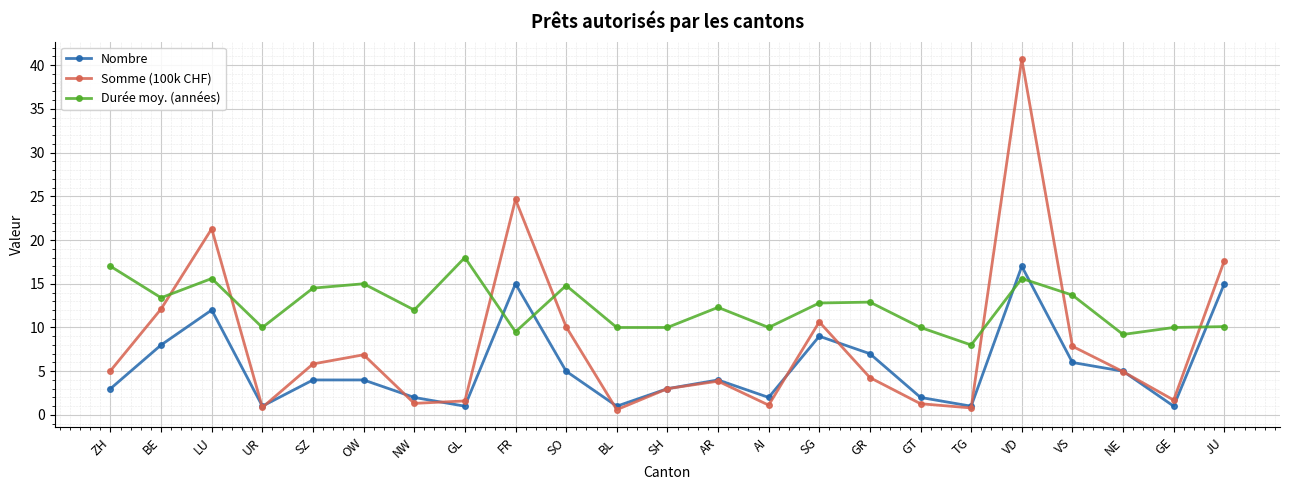

Is the value of Somme (100k CHF) at VD greater than the value of Durée moy. (années) at AI?

Yes